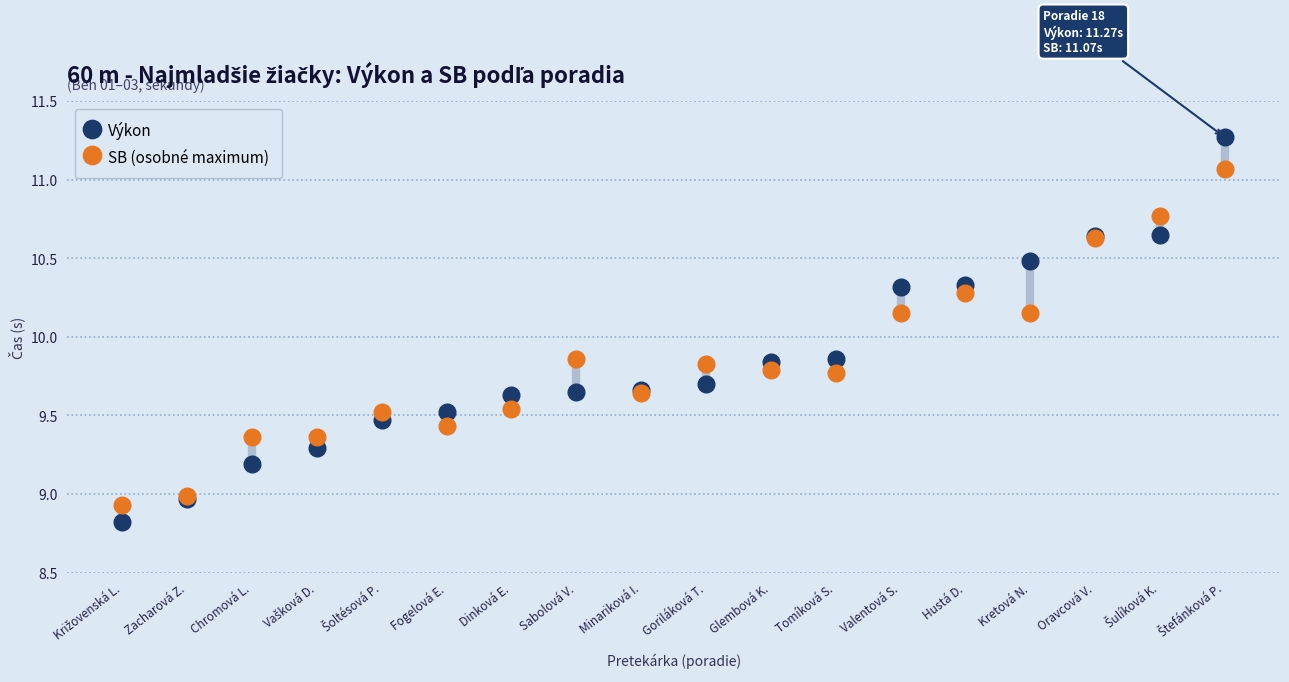

Which series has the largest range (max minus min)?

Výkon